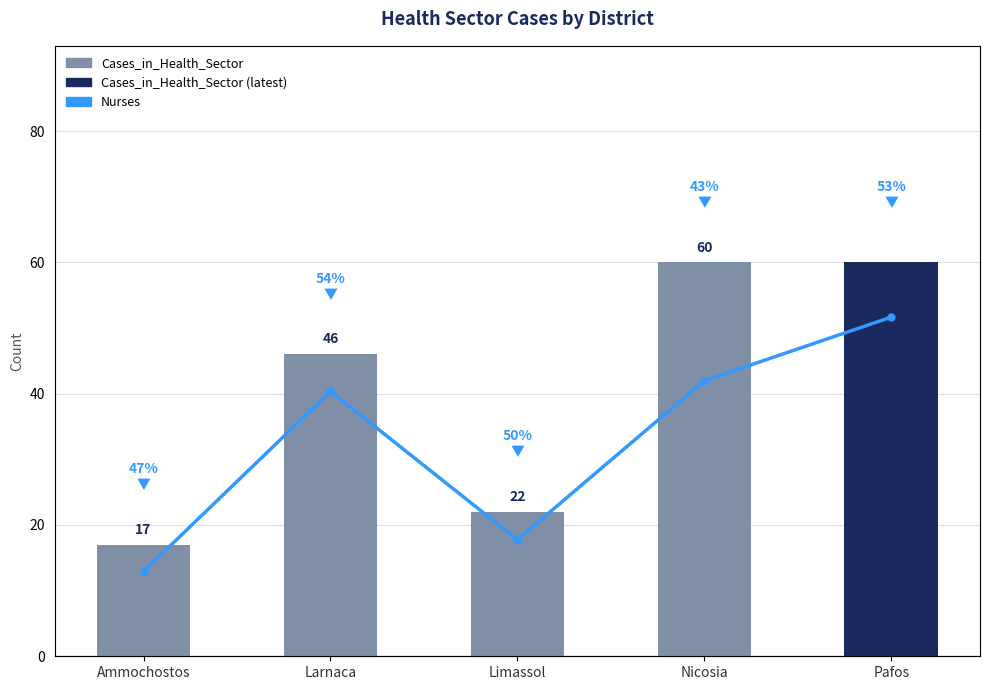

What is the difference between the maximum and minimum values in the Cases_in_Health_Sector series?

43